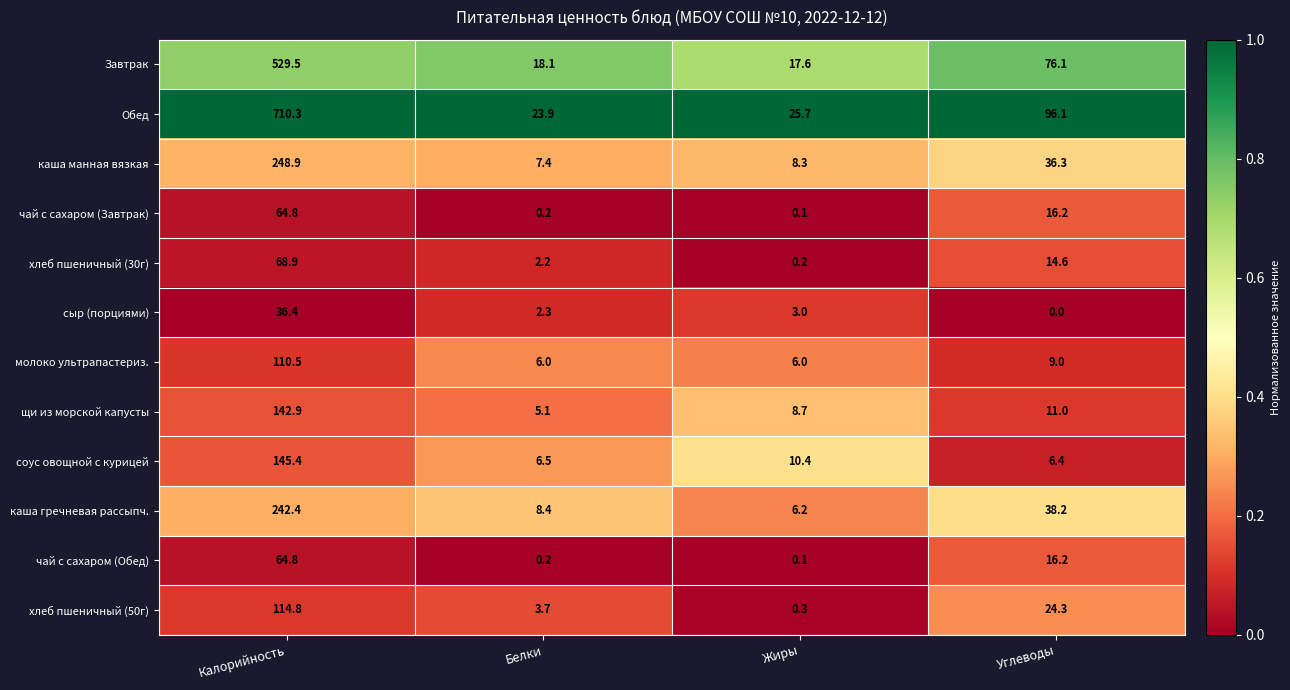

How many categories are shown in the chart?

4